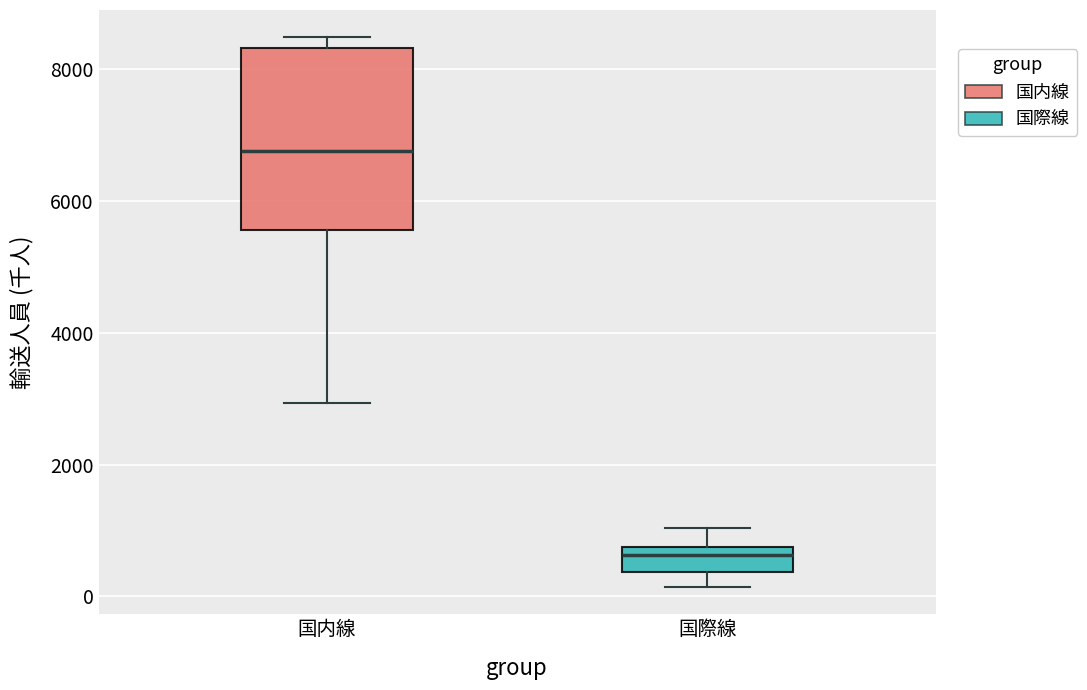

Reading left to right, read every box against the y-axis: the position of its median line, the range the box covers, and the ends of its whiskers. The values are not printed on the chart, so give them approximately, as read against the axis.

国内線: median 6800, box 5600 to 8400, whiskers 3000 to 8400 (just above the box's upper edge)
国際線: median 600, box 400 to 800, whiskers 200 to 1000